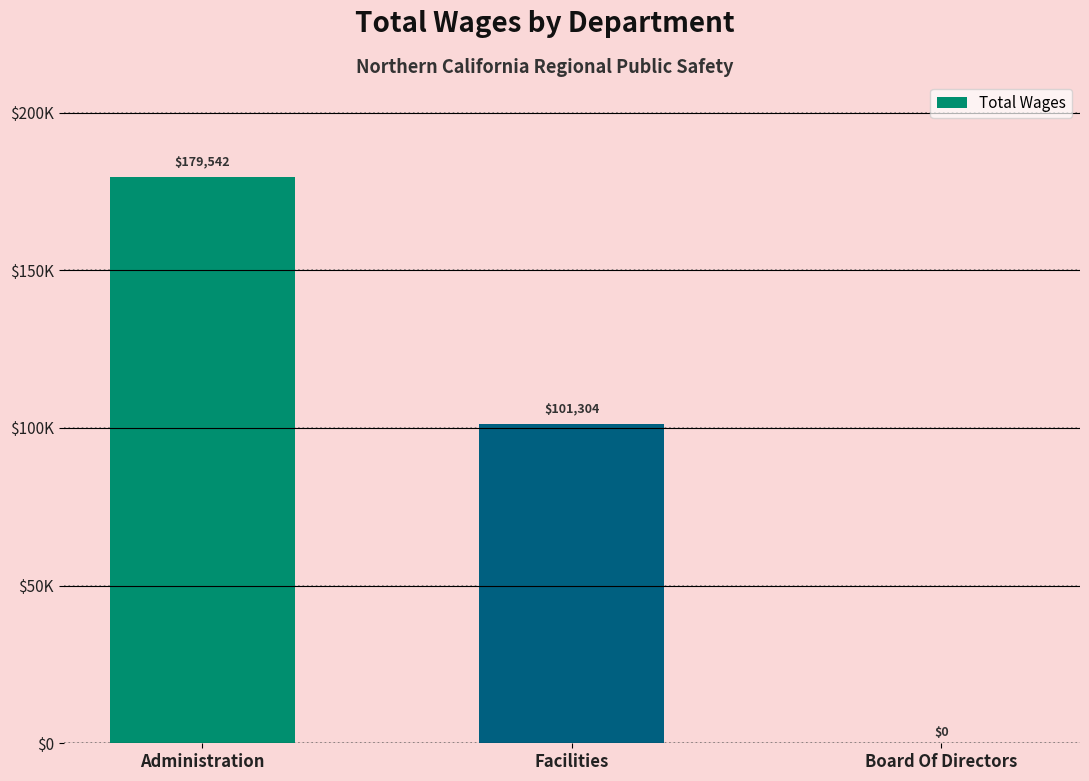

Are the bars horizontal?

No